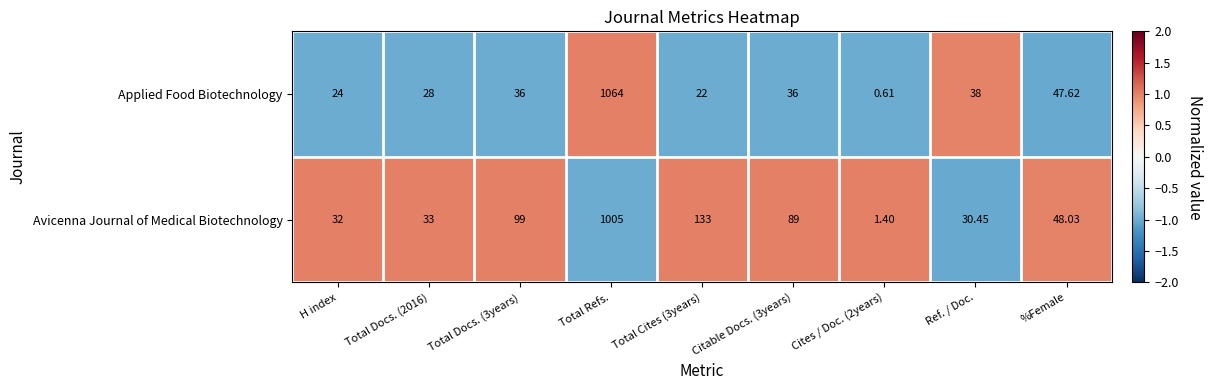

How many distinct data groups are displayed?

2